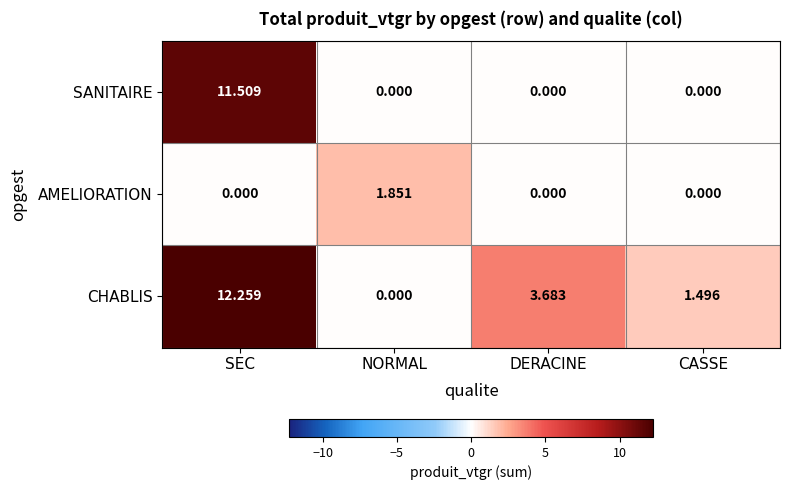

At which category is the sum across all series the highest?

SEC